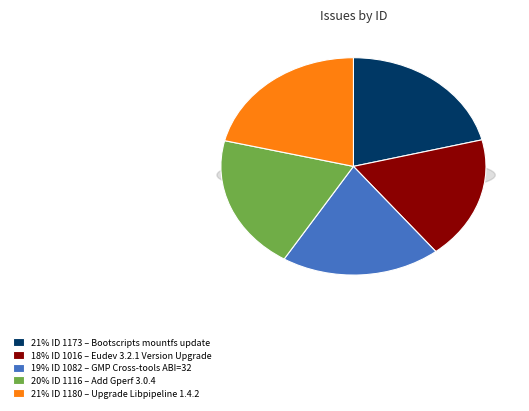

Is it true that Add Gperf 3.0.4 is 20% of the pie?

True